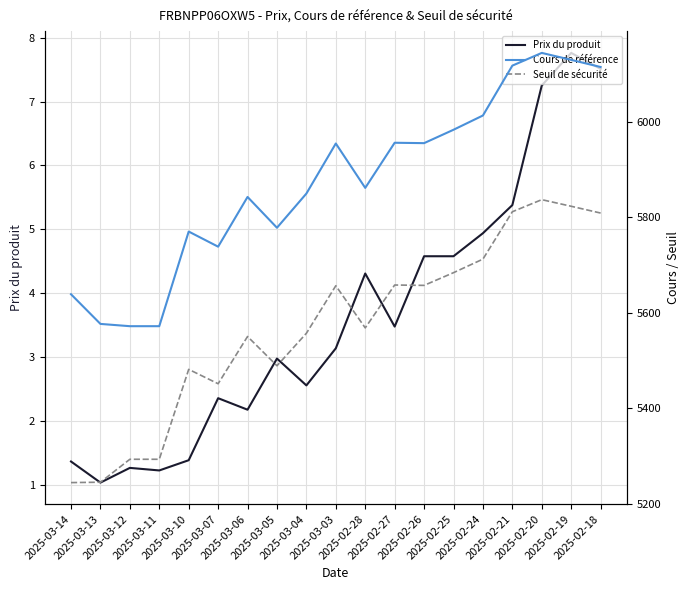

What is the total value across all series at 2025-03-12?

10866.8